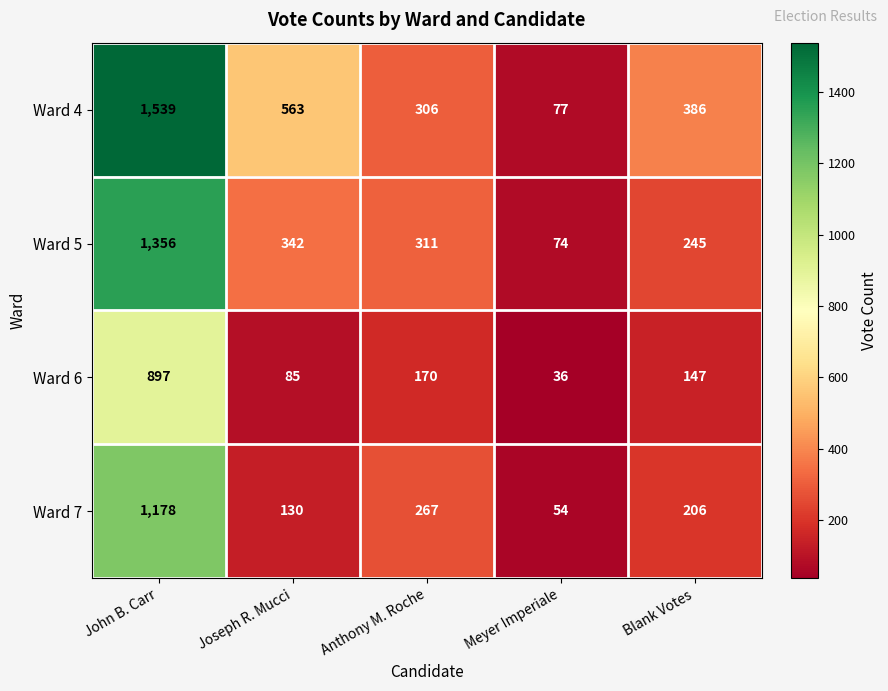

At which label is Ward 4 closest to 808?

Joseph R. Mucci